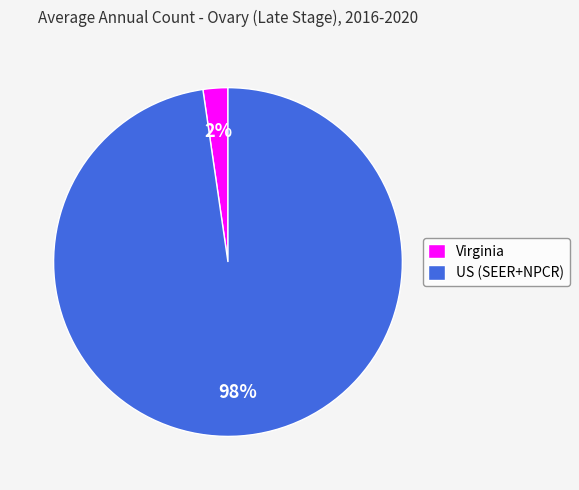

To the nearest percent, what is the average slice percentage?

50%